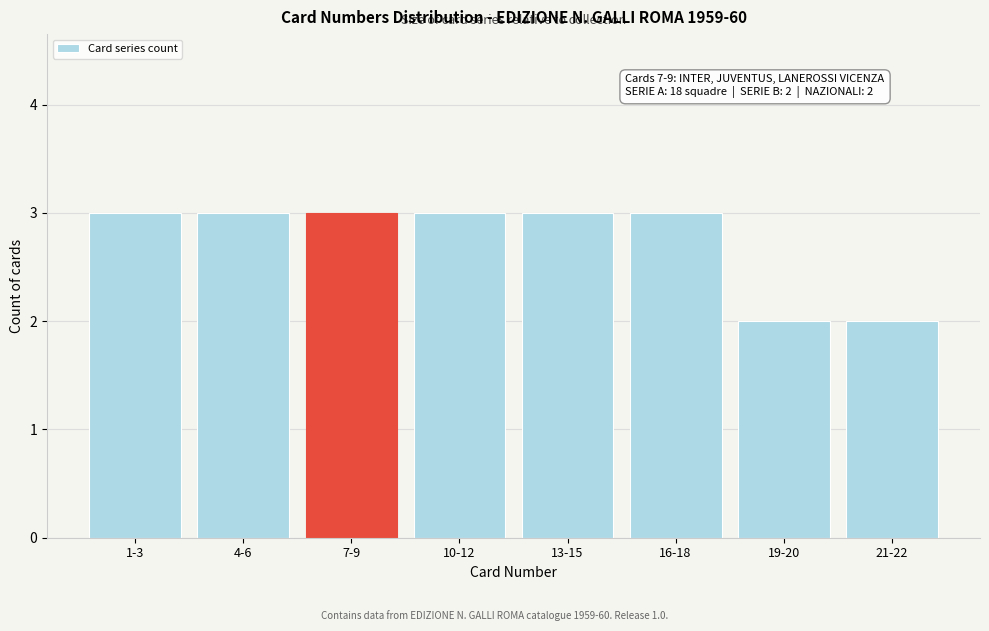

Reading left to right, transcribe all the data shown in this chart.

1-3=3	4-6=3	7-9=3	10-12=3	13-15=3	16-18=3	19-20=2	21-22=2